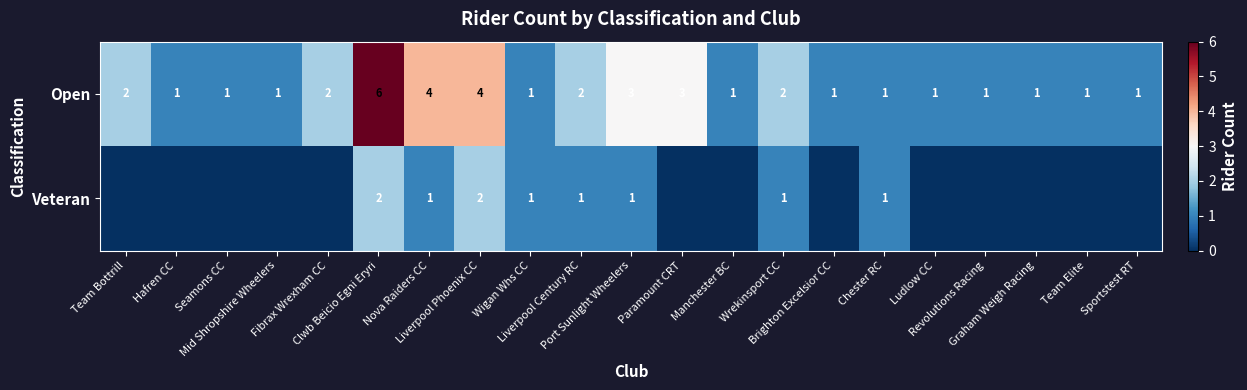

What is the difference between the second highest and minimum values in the Open series?

3